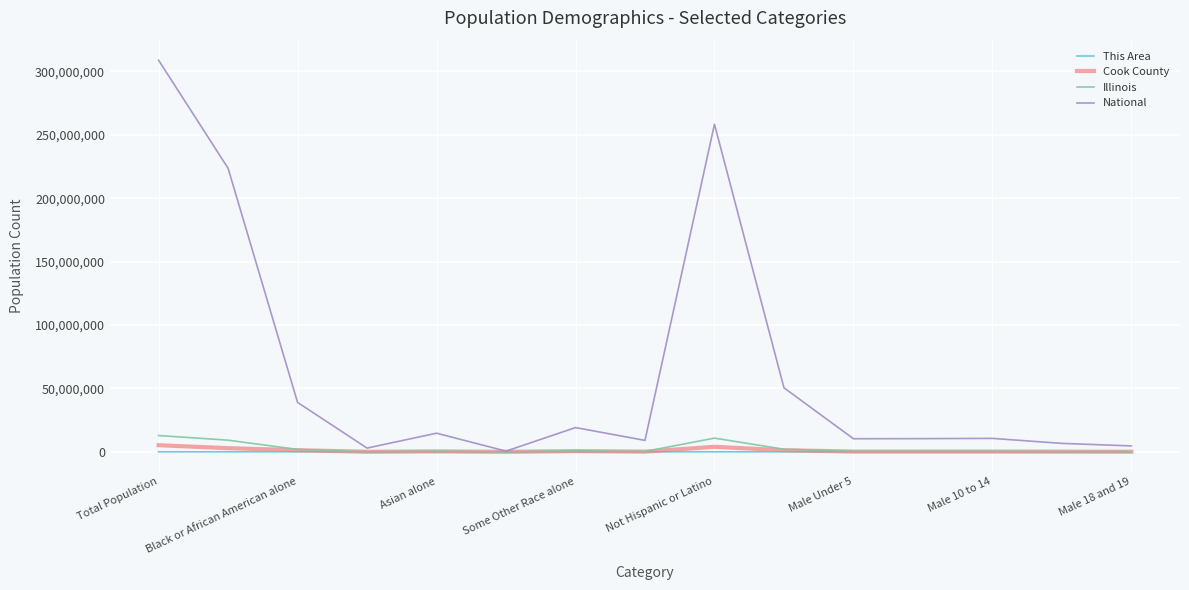

Which series has the largest range (max minus min)?

National